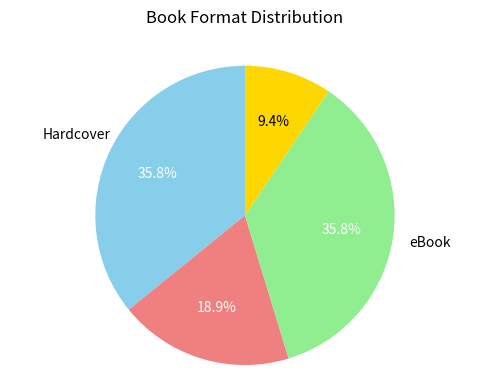

To the nearest percent, what is the difference between the largest and smallest slice percentages?

26%